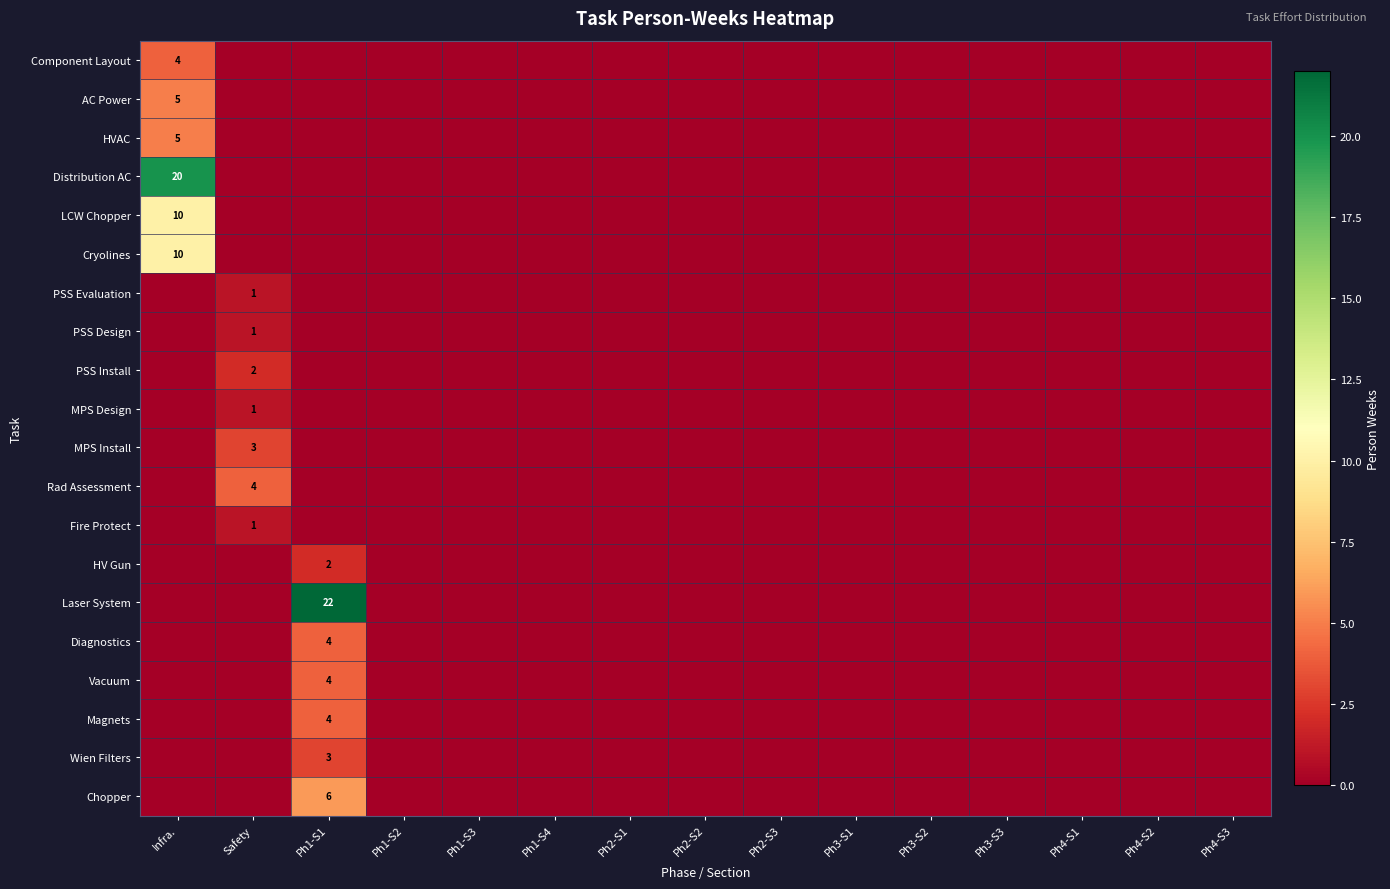

The Component Layout series shows 4 at Infra.. True or false?

True